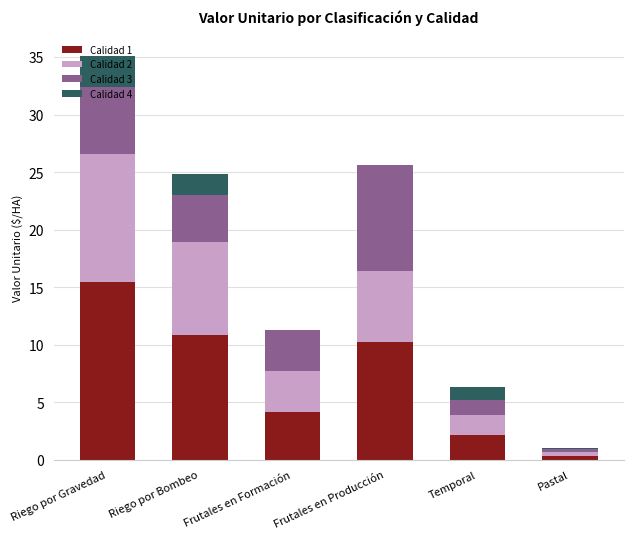

At which category is the sum across all series the highest?

Riego por Gravedad